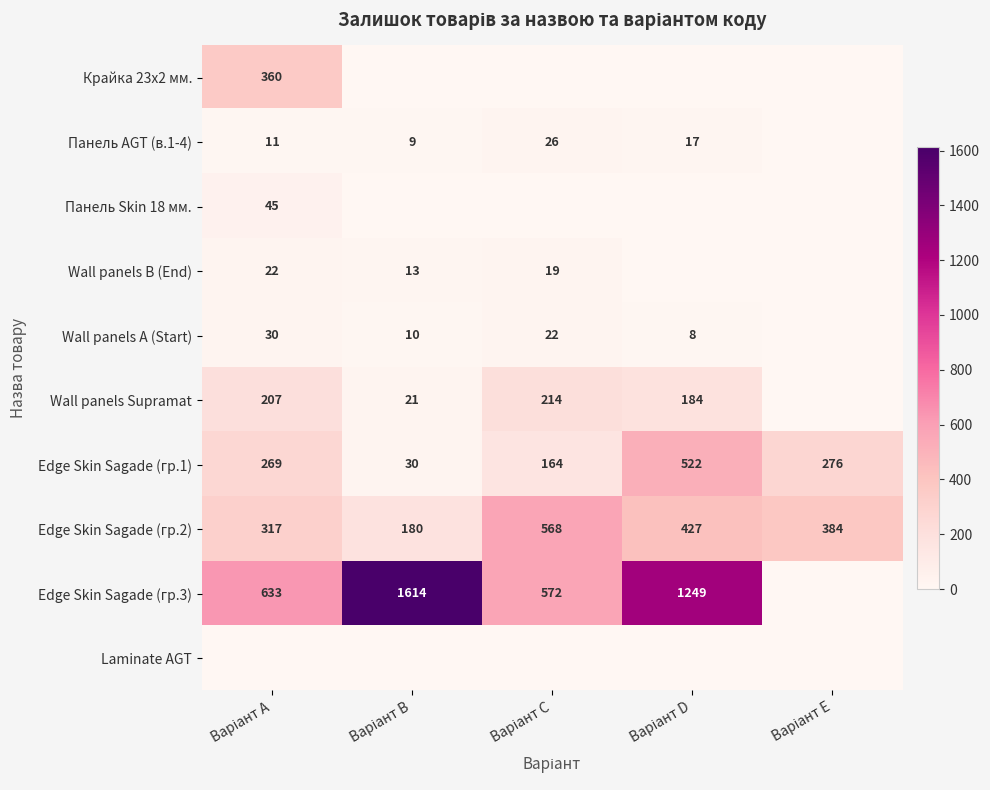

What is the maximum value for Edge Skin Sagade (гр.2)?

568